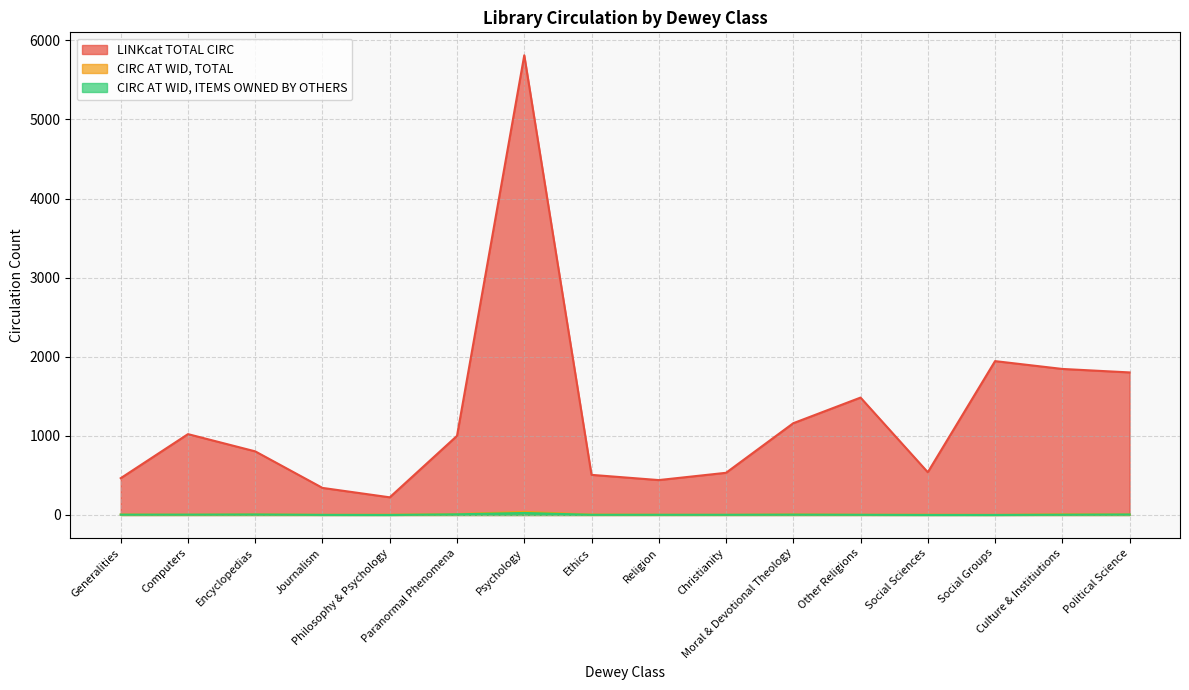

Reading left to right, extract all data points from this chart.

LINKcat TOTAL CIRC: Generalities=465	Computers=1022	Encyclopedias=804	Journalism=342	Philosophy & Psychology=223	Paranormal Phenomena=1000	Psychology=5811	Ethics=507	Religion=441	Christianity=533	Moral & Devotional Theology=1160	Other Religions=1484	Social Sciences=540	Social Groups=1945	Culture & Institiutions=1846	Political Science=1802
CIRC AT WID, TOTAL: Generalities=6	Computers=4	Encyclopedias=8	Journalism=2	Philosophy & Psychology=3	Paranormal Phenomena=11	Psychology=39	Ethics=5	Religion=3	Christianity=2	Moral & Devotional Theology=7	Other Religions=3	Social Sciences=3	Social Groups=1	Culture & Institiutions=8	Political Science=8
CIRC AT WID, ITEMS OWNED BY OTHERS: Generalities=4	Computers=4	Encyclopedias=6	Journalism=1	Philosophy & Psychology=0	Paranormal Phenomena=8	Psychology=25	Ethics=2	Religion=2	Christianity=2	Moral & Devotional Theology=4	Other Religions=2	Social Sciences=0	Social Groups=0	Culture & Institiutions=3	Political Science=6